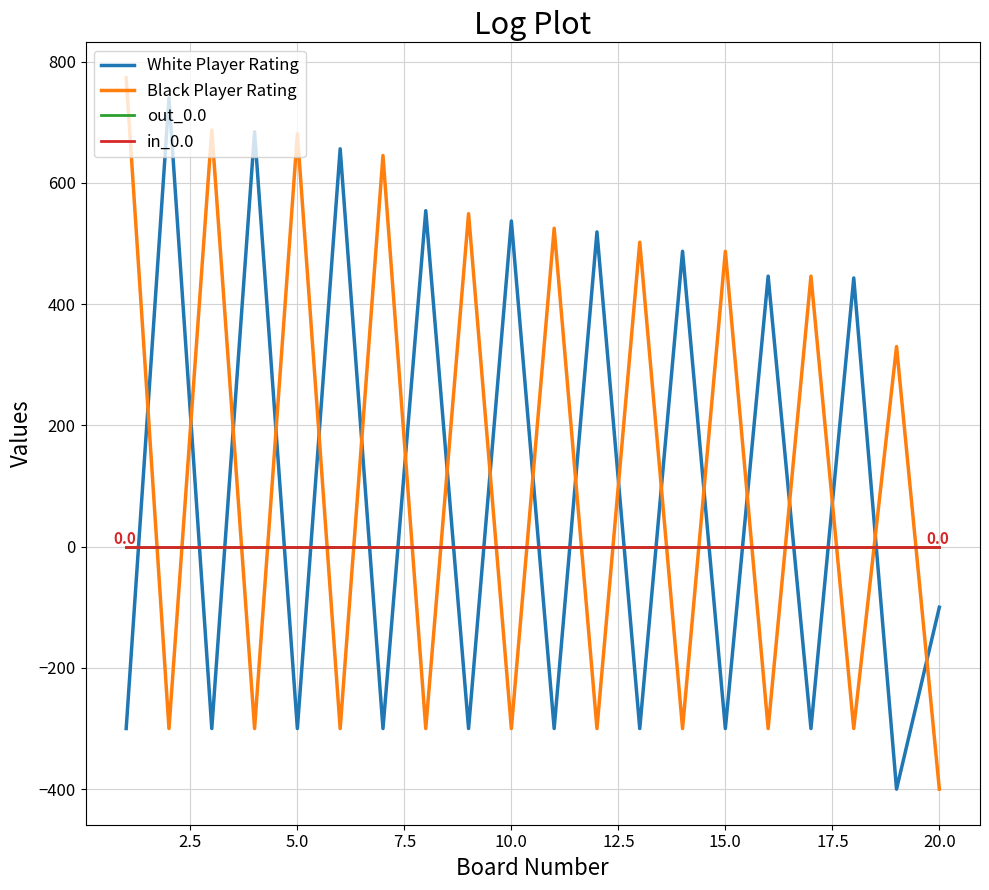

Does the chart display data point markers on the line(s)?

No